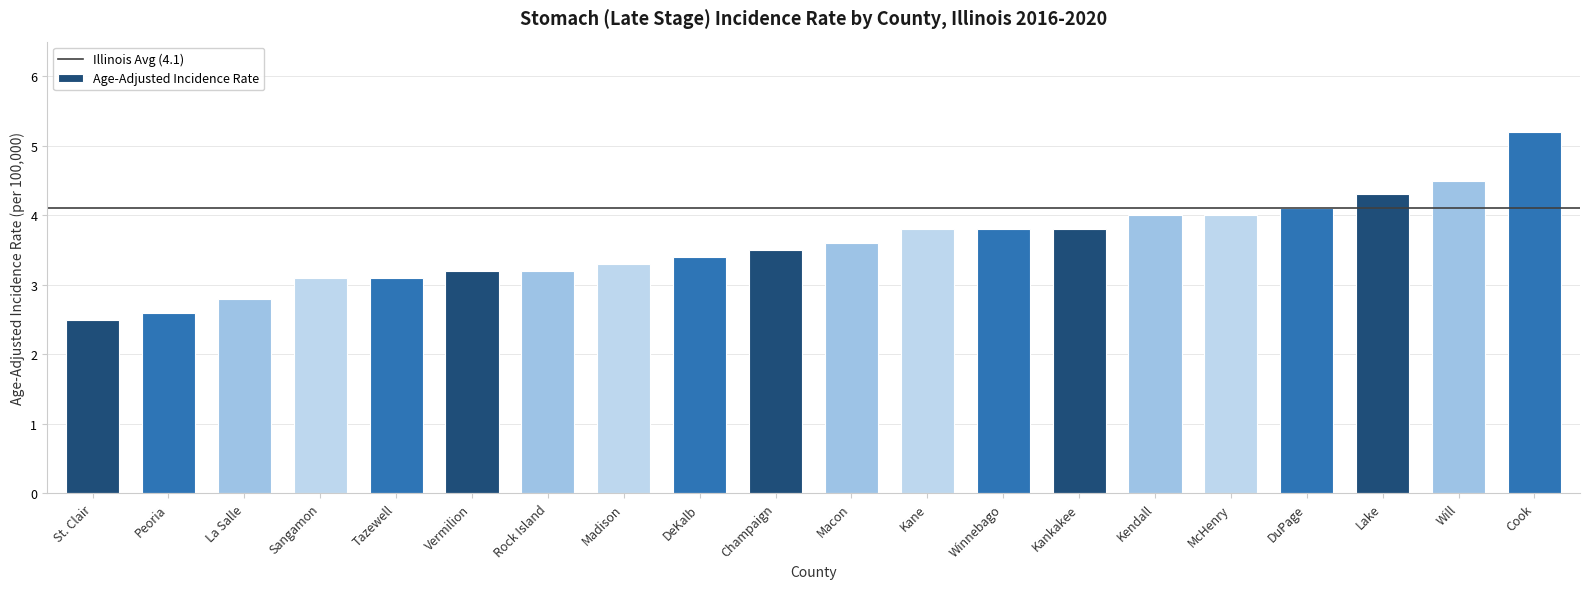

Reading left to right, transcribe all the data shown in this chart.

2.5	2.6	2.8	3.1	3.1	3.2	3.2	3.3	3.4	3.5	3.6	3.8	3.8	3.8	4.0	4.0	4.1	4.3	4.5	5.2